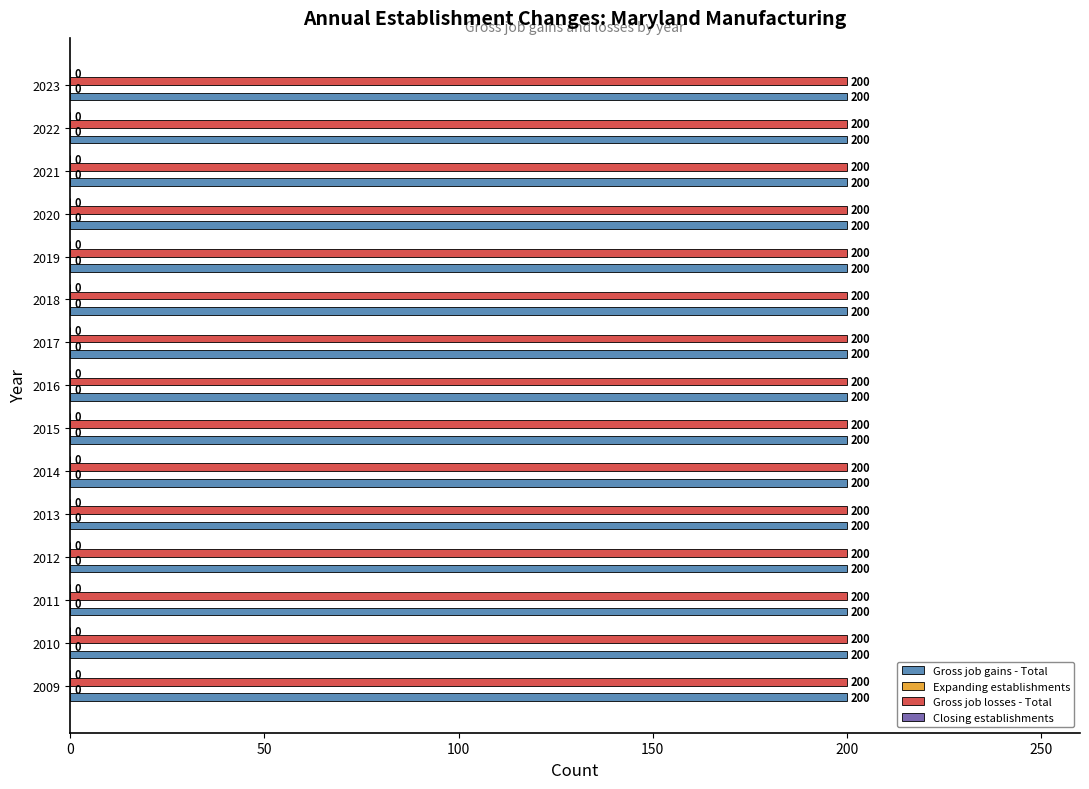

How many groups of bars are there?

15